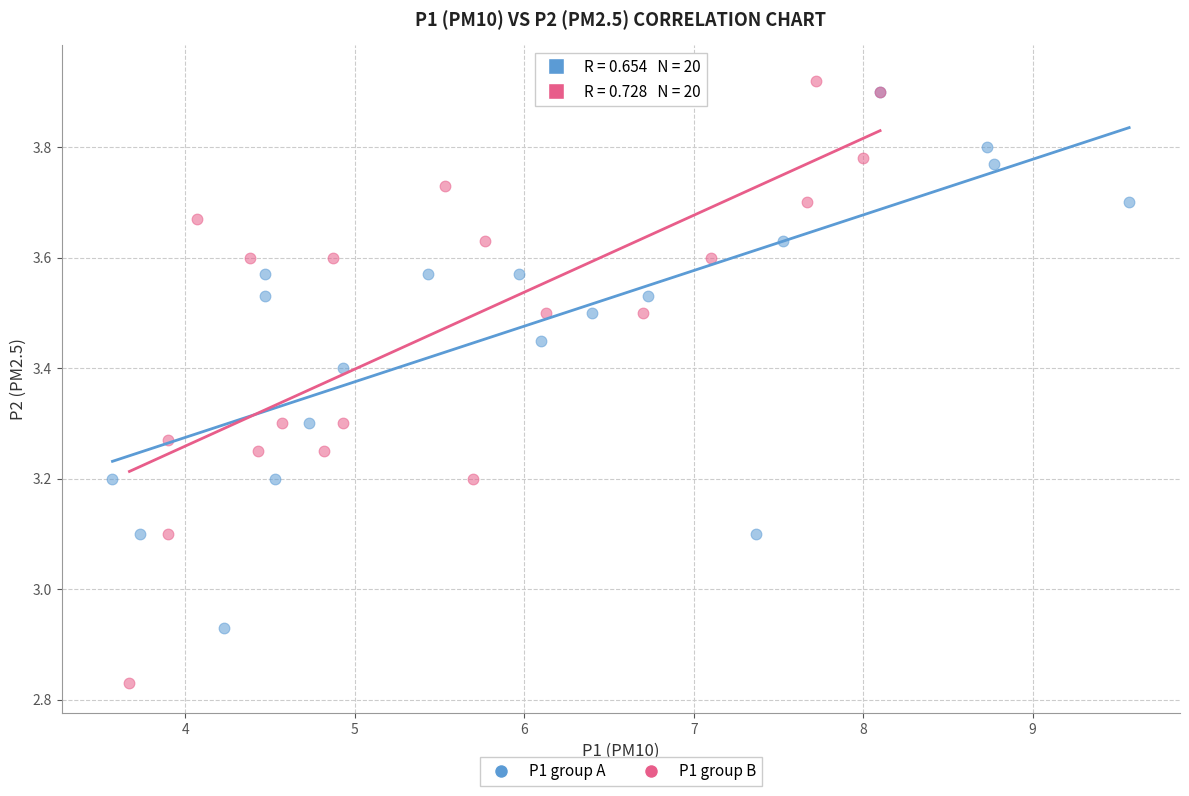

Which series has the widest spread of Y values?

P1 group B